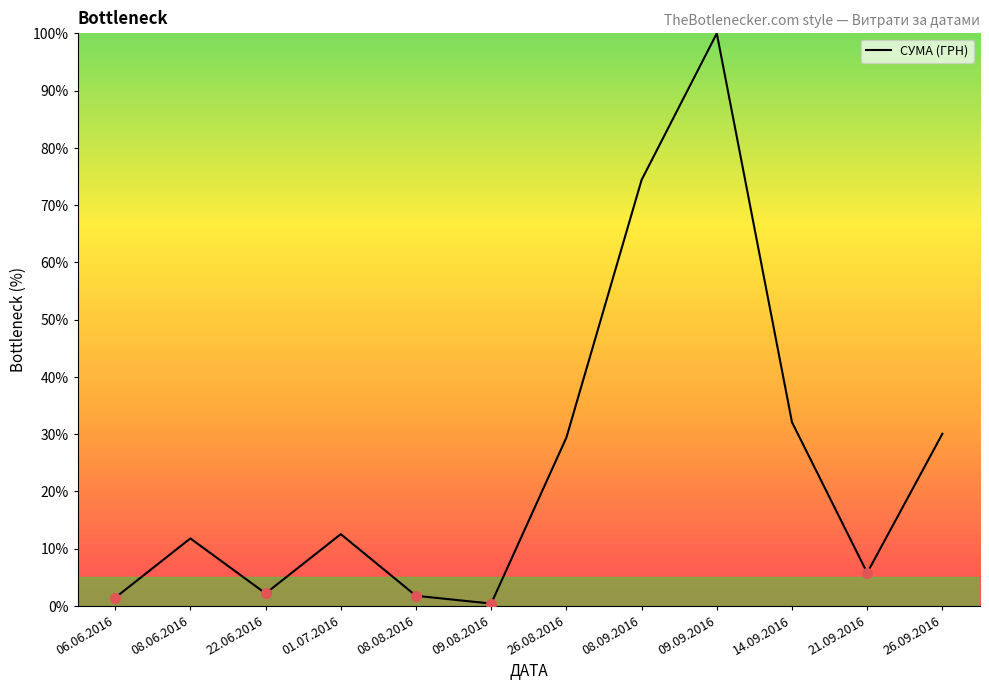

True or false: the data shows 48.9 at 26.08.2016.

False